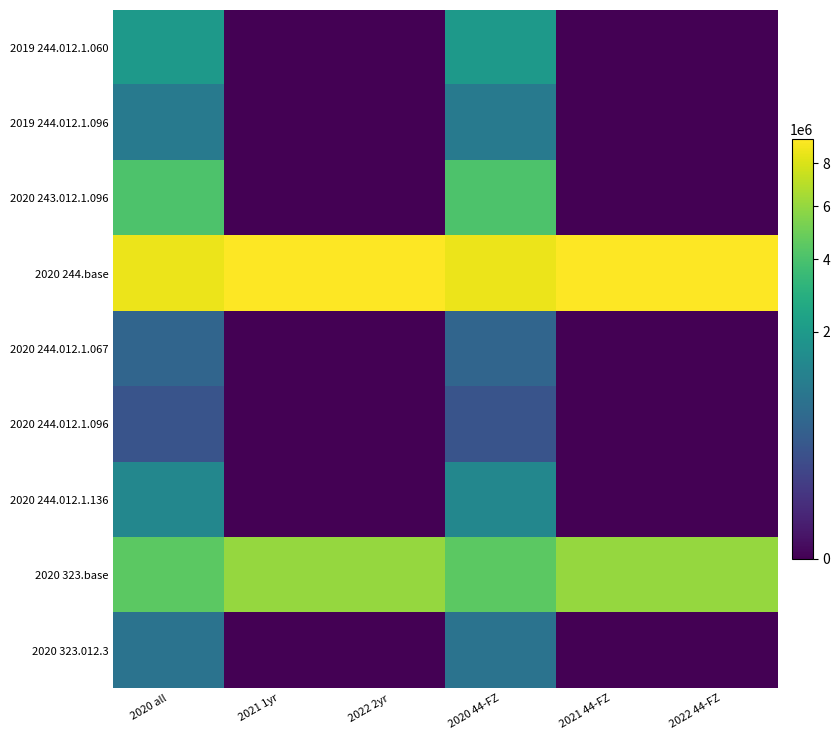

What is the spread (max minus min) of values at 2020 44-FZ?

8250829.3